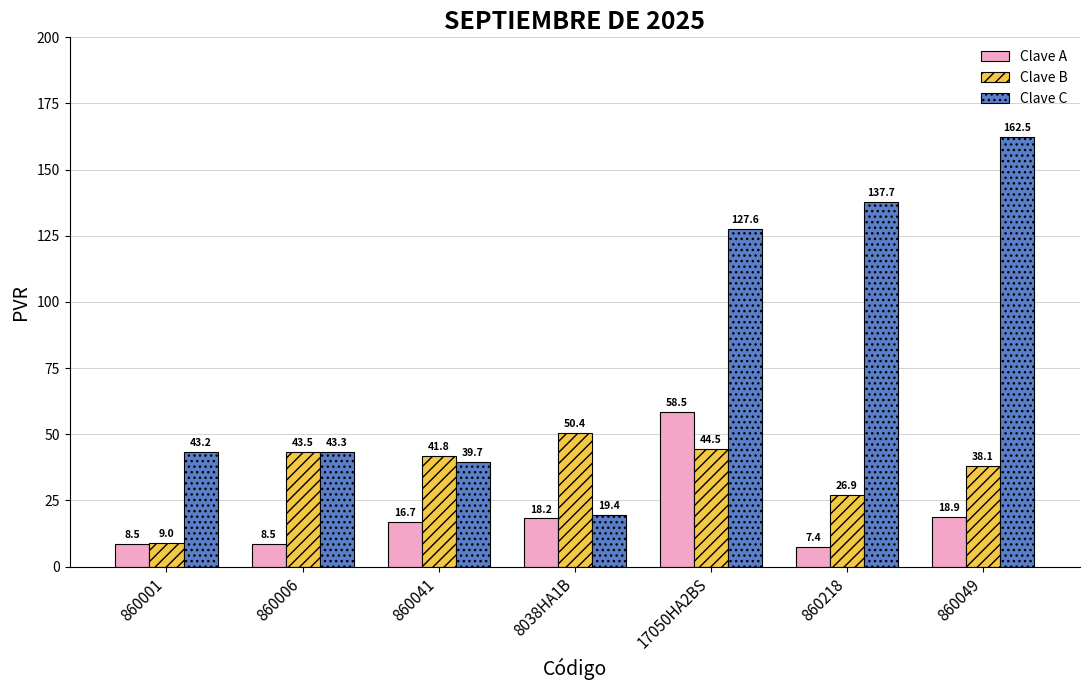

What is the spread (max minus min) of values at 860041?

25.0